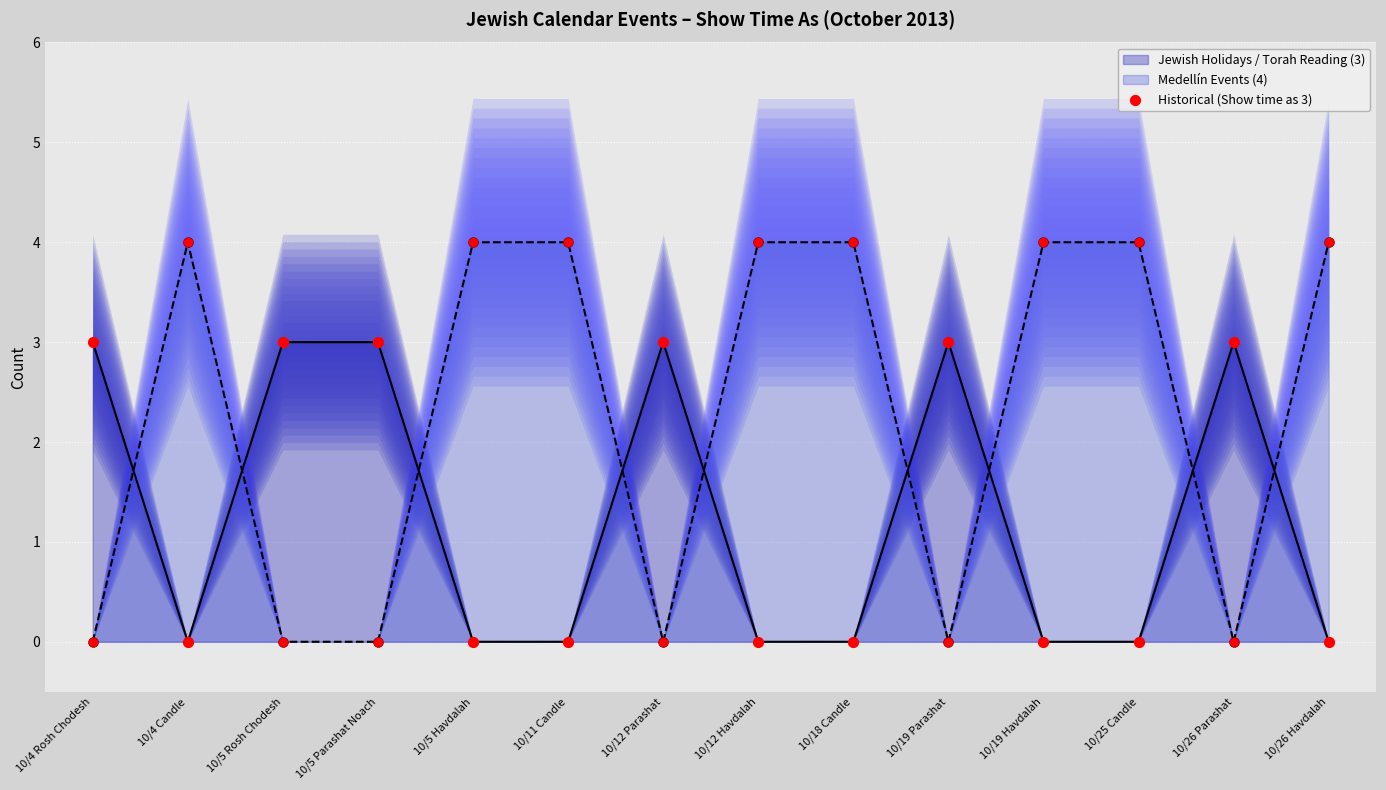

What is the change in value from 10/5 Parashat Noach to 10/18 Candle?

-3